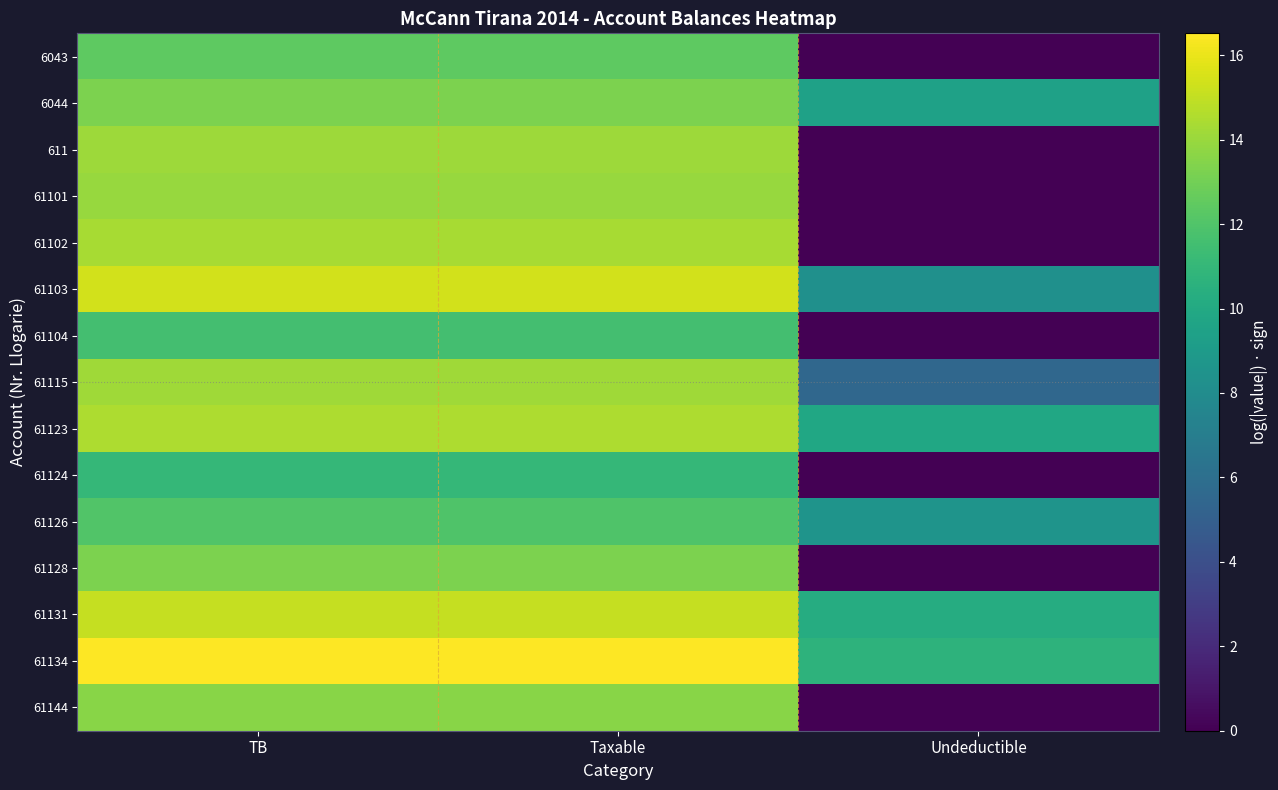

Reading left to right, what are all the values shown in this chart?

6043: TB=12.4	Taxable=12.4	Undeductible=0.0
6044: TB=13.3	Taxable=13.3	Undeductible=9.5
611: TB=14.1	Taxable=14.1	Undeductible=0.0
61101: TB=14.0	Taxable=14.0	Undeductible=0.0
61102: TB=14.4	Taxable=14.4	Undeductible=0.0
61103: TB=15.4	Taxable=15.4	Undeductible=8.3
61104: TB=11.6	Taxable=11.6	Undeductible=0.0
61115: TB=14.2	Taxable=14.2	Undeductible=5.5
61123: TB=14.5	Taxable=14.5	Undeductible=9.8
61124: TB=11.0	Taxable=11.0	Undeductible=0.0
61126: TB=12.0	Taxable=12.0	Undeductible=8.5
61128: TB=13.2	Taxable=13.2	Undeductible=0.0
61131: TB=15.1	Taxable=15.1	Undeductible=10.2
61134: TB=16.5	Taxable=16.5	Undeductible=10.7
61144: TB=13.6	Taxable=13.6	Undeductible=0.0